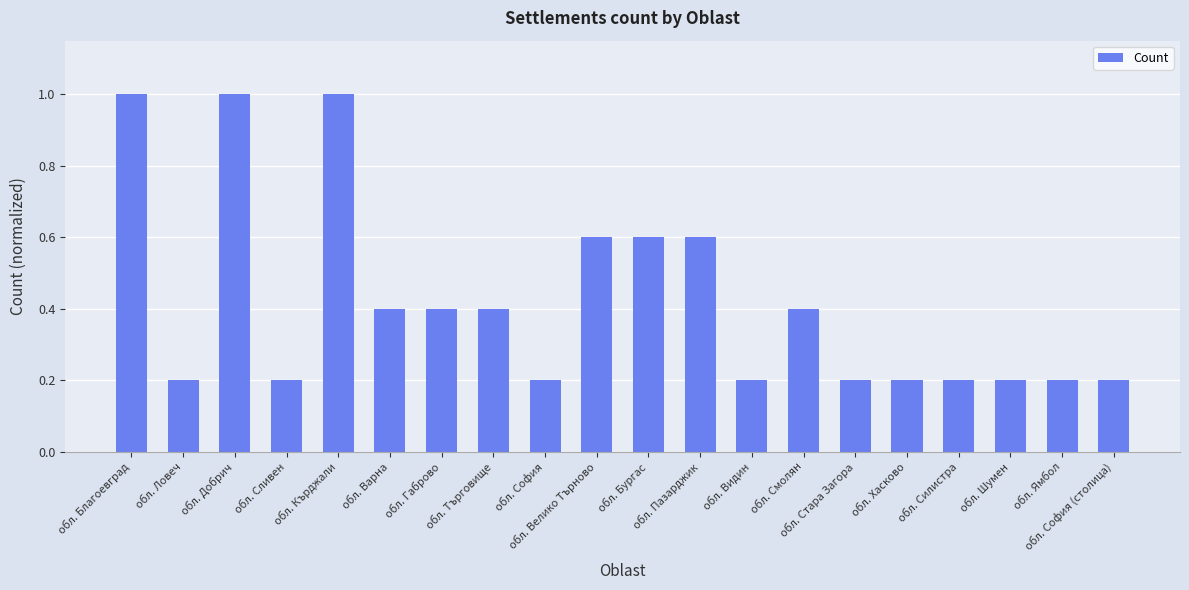

What is the maximum value shown in the chart?

1.0